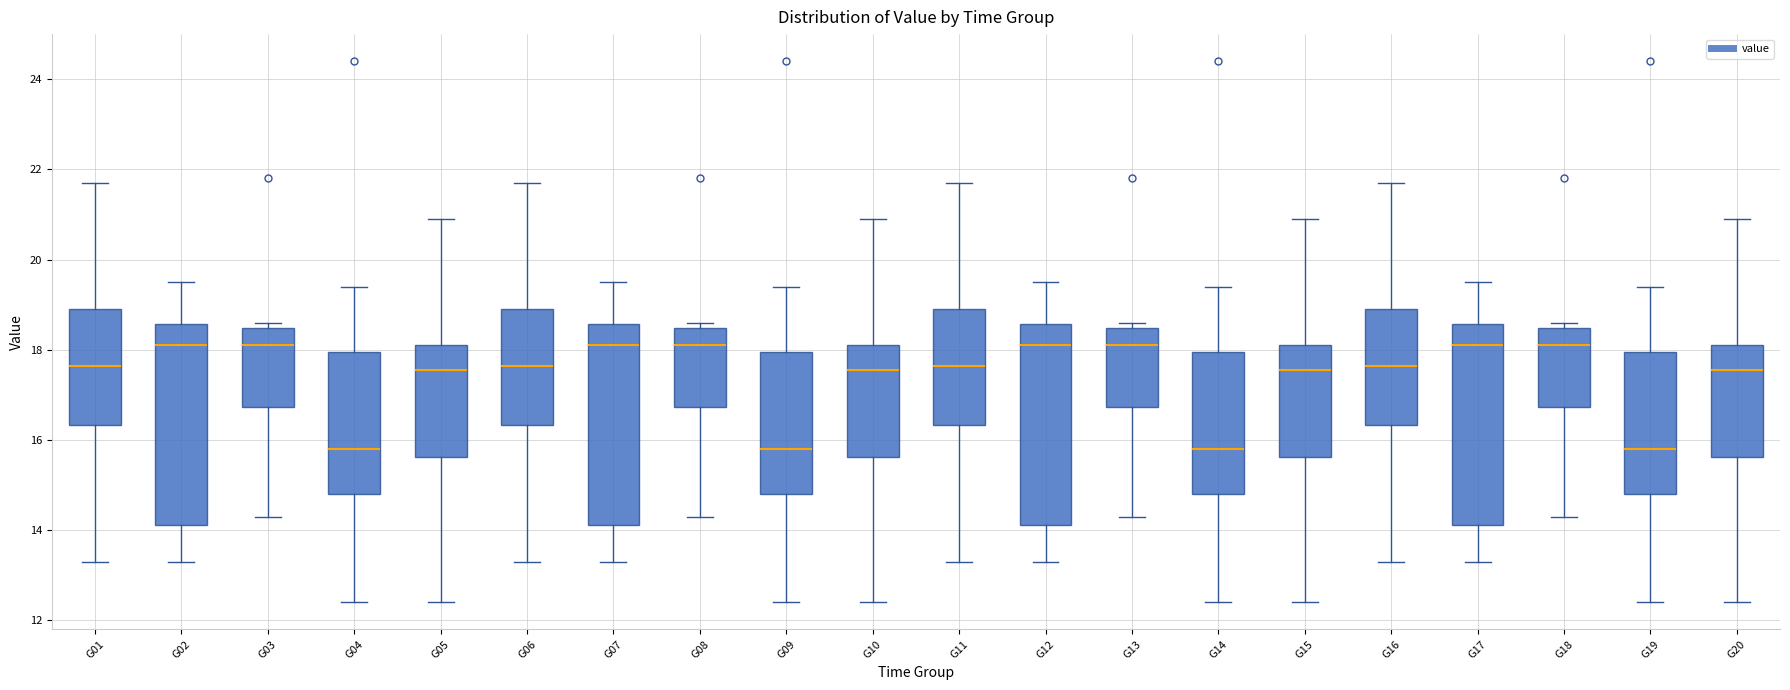

Reading left to right, transcribe this box plot: for each box, give where its median line is, the range the box spans, and where its two whiskers end, as read against the y-axis. The values are not printed on the chart, so give them approximately, as read against the axis.

G01: median 17.6, box 16.4 to 19.0, whiskers 13.4 to 21.8
G02: median 18.2, box 14.2 to 18.6, whiskers 13.4 to 19.6
G03: median 18.2, box 16.8 to 18.4, whiskers 14.4 to 18.6
G04: median 15.8, box 14.8 to 18.0, whiskers 12.4 to 19.4
G05: median 17.6, box 15.6 to 18.2, whiskers 12.4 to 21.0
G06: median 17.6, box 16.4 to 19.0, whiskers 13.4 to 21.8
G07: median 18.2, box 14.2 to 18.6, whiskers 13.4 to 19.6
G08: median 18.2, box 16.8 to 18.4, whiskers 14.4 to 18.6
G09: median 15.8, box 14.8 to 18.0, whiskers 12.4 to 19.4
G10: median 17.6, box 15.6 to 18.2, whiskers 12.4 to 21.0
G11: median 17.6, box 16.4 to 19.0, whiskers 13.4 to 21.8
G12: median 18.2, box 14.2 to 18.6, whiskers 13.4 to 19.6
G13: median 18.2, box 16.8 to 18.4, whiskers 14.4 to 18.6
G14: median 15.8, box 14.8 to 18.0, whiskers 12.4 to 19.4
G15: median 17.6, box 15.6 to 18.2, whiskers 12.4 to 21.0
G16: median 17.6, box 16.4 to 19.0, whiskers 13.4 to 21.8
G17: median 18.2, box 14.2 to 18.6, whiskers 13.4 to 19.6
G18: median 18.2, box 16.8 to 18.4, whiskers 14.4 to 18.6
G19: median 15.8, box 14.8 to 18.0, whiskers 12.4 to 19.4
G20: median 17.6, box 15.6 to 18.2, whiskers 12.4 to 21.0